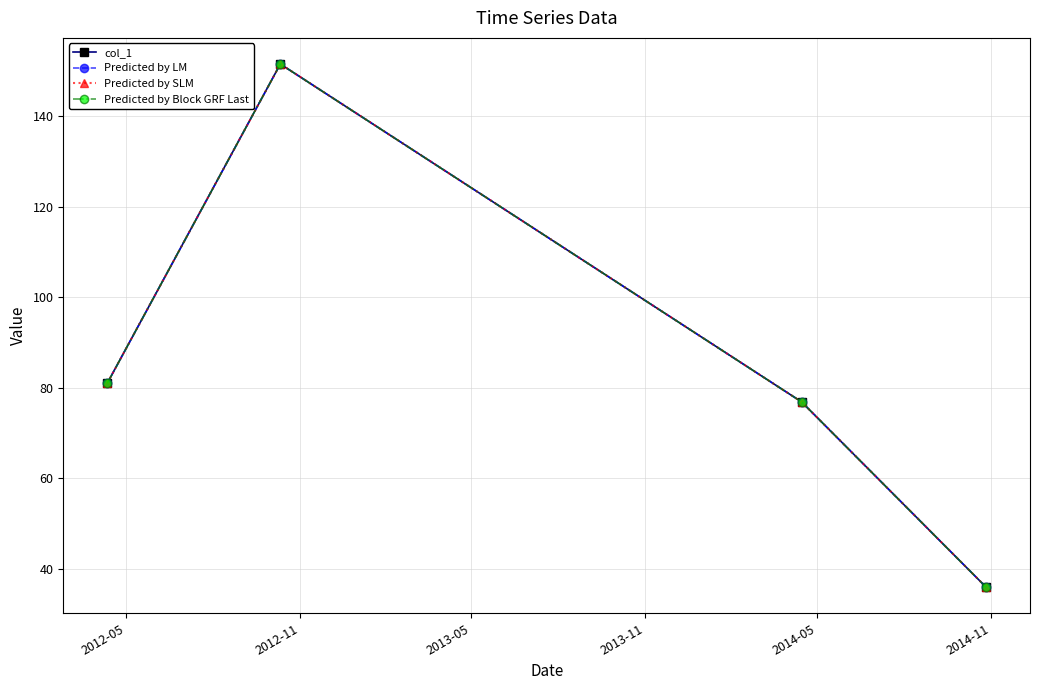

True or false: Predicted by SLM and col_1 cross at least once.

False